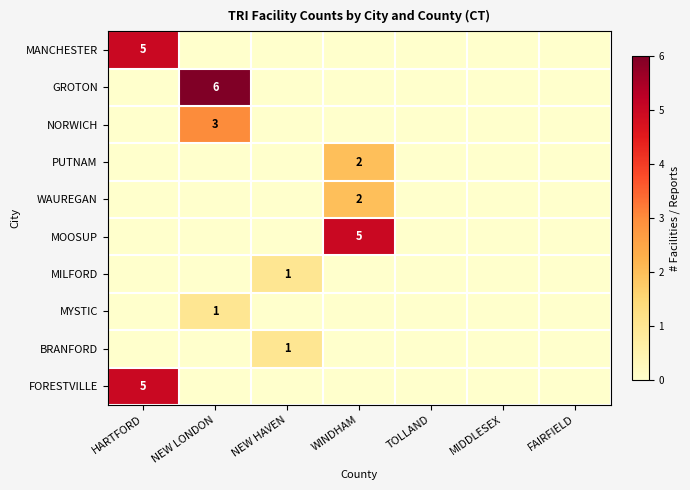

True or false: BRANFORD has a value of 0 at NEW HAVEN.

False